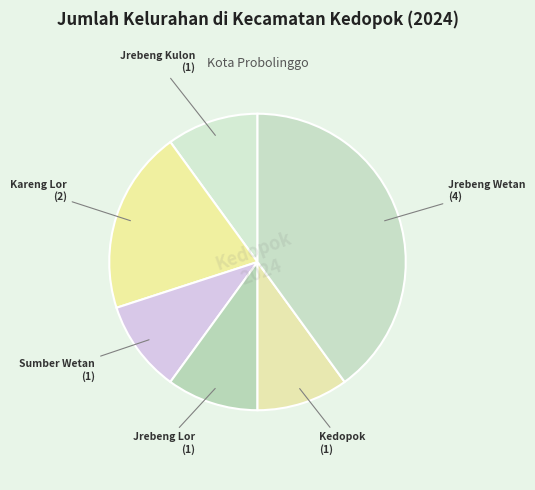

Which has a higher value, Jrebeng Wetan or Jrebeng Kulon?

Jrebeng Wetan